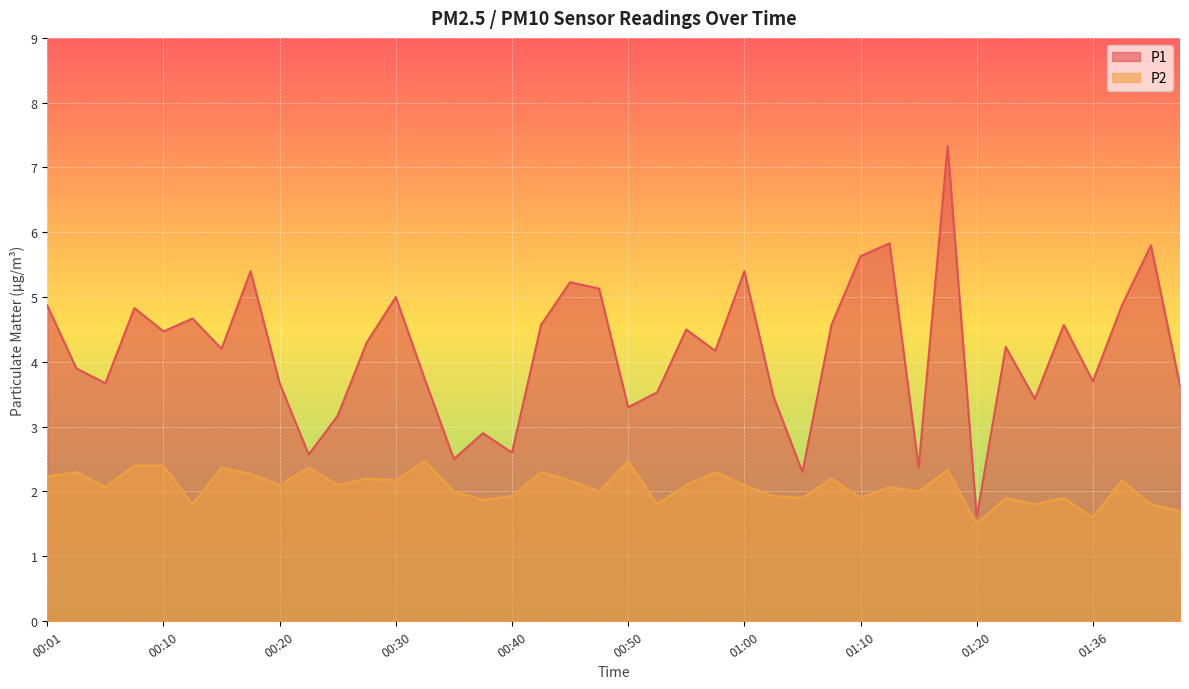

What is the sum of the P1 values at 00:47 and 00:08?

10.0